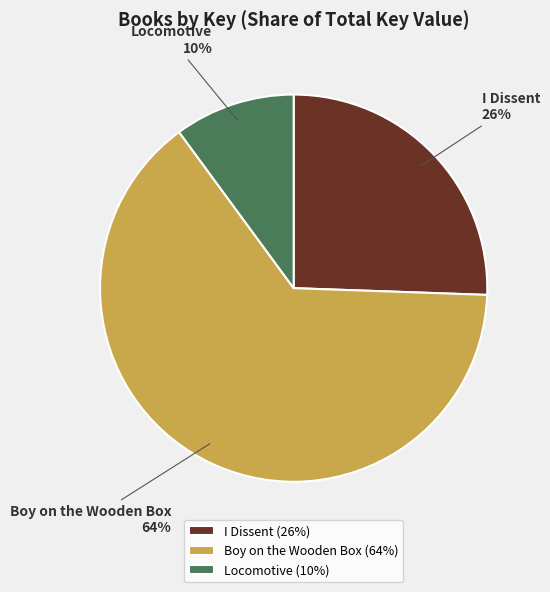

True or false: Locomotive accounts for 10% of the total.

True